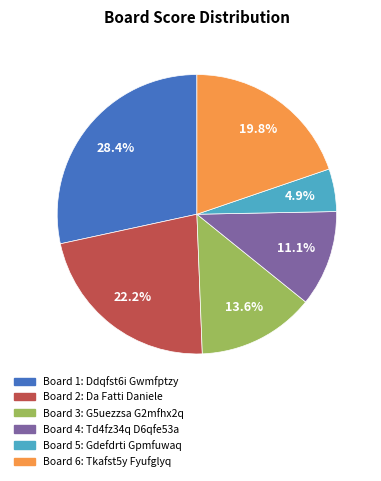

Does any single category account for the majority?

No